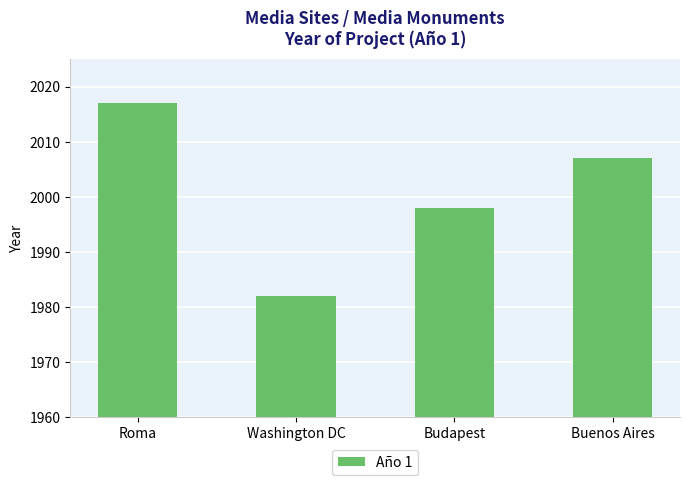

List the labels in order of value, largest first.

Roma, Buenos Aires, Budapest, Washington DC